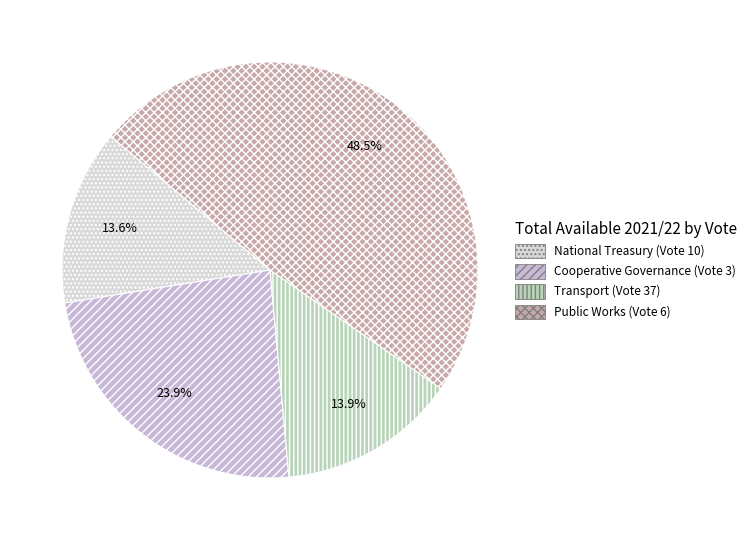

Count the number of slices in the pie.

4